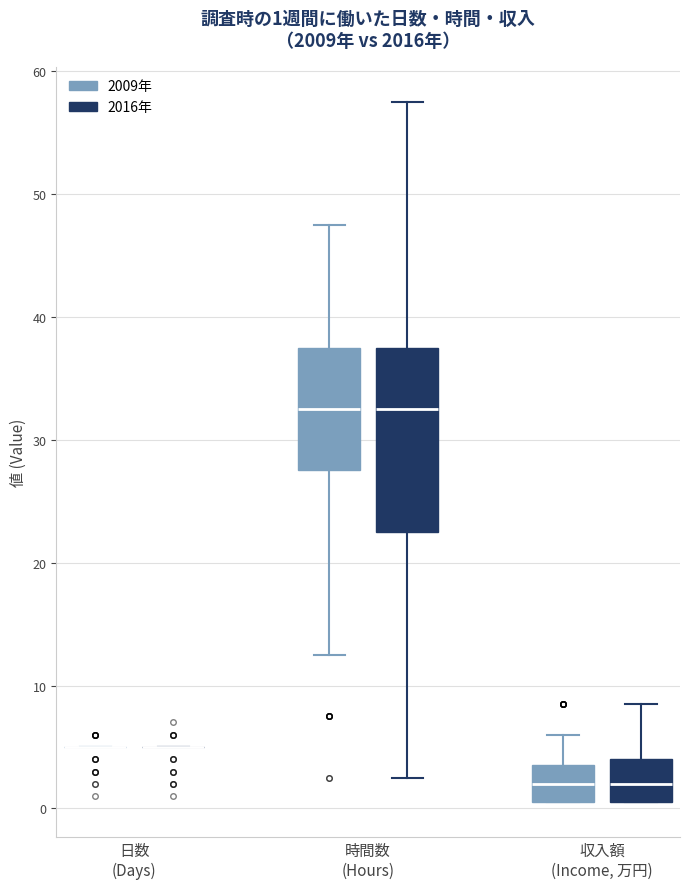

Comparing the boxes themselves (not the whiskers), which one is the tallest?

時間数 (Hours) (2016年)